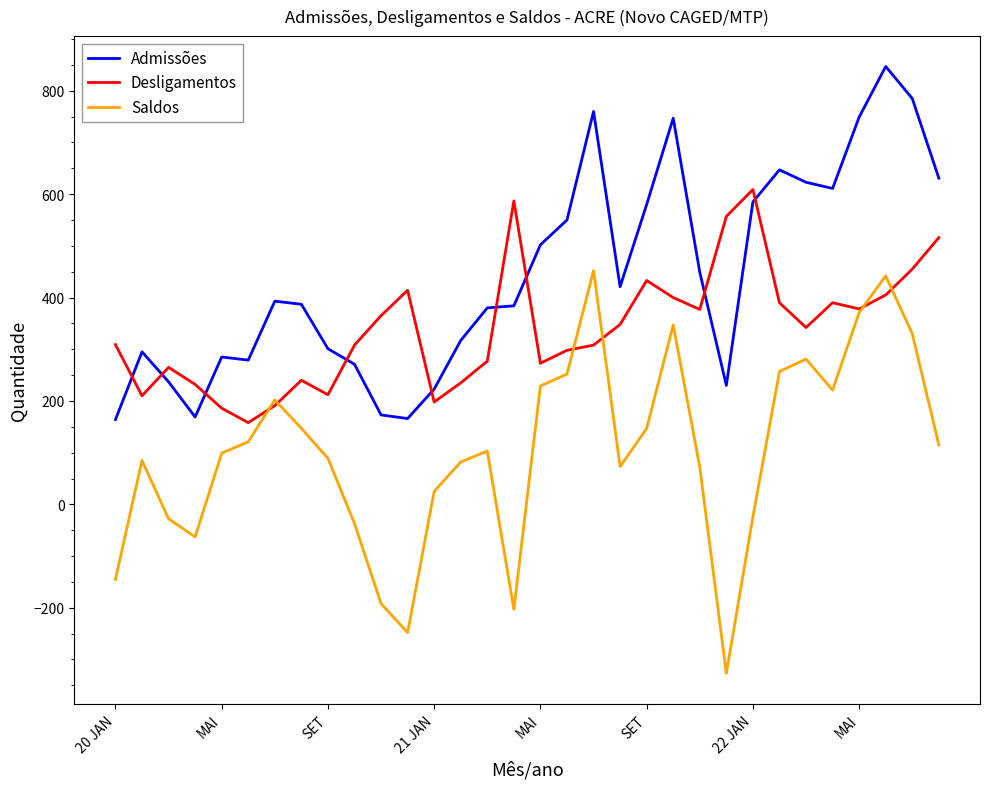

Which series has the widest spread of values?

Saldos